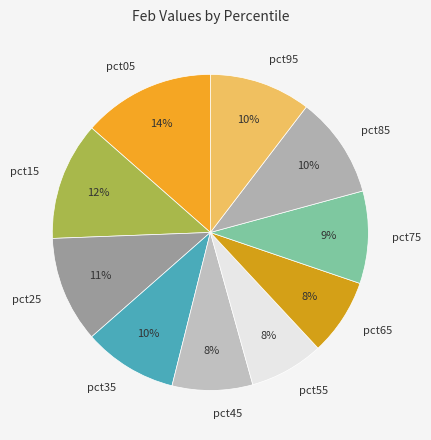

Does pct05 account for over 50% of the chart?

No